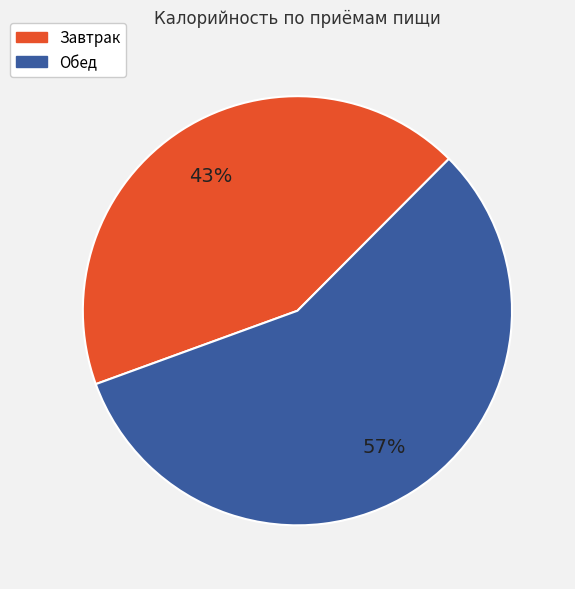

Which category has the smallest portion of the pie?

Завтрак